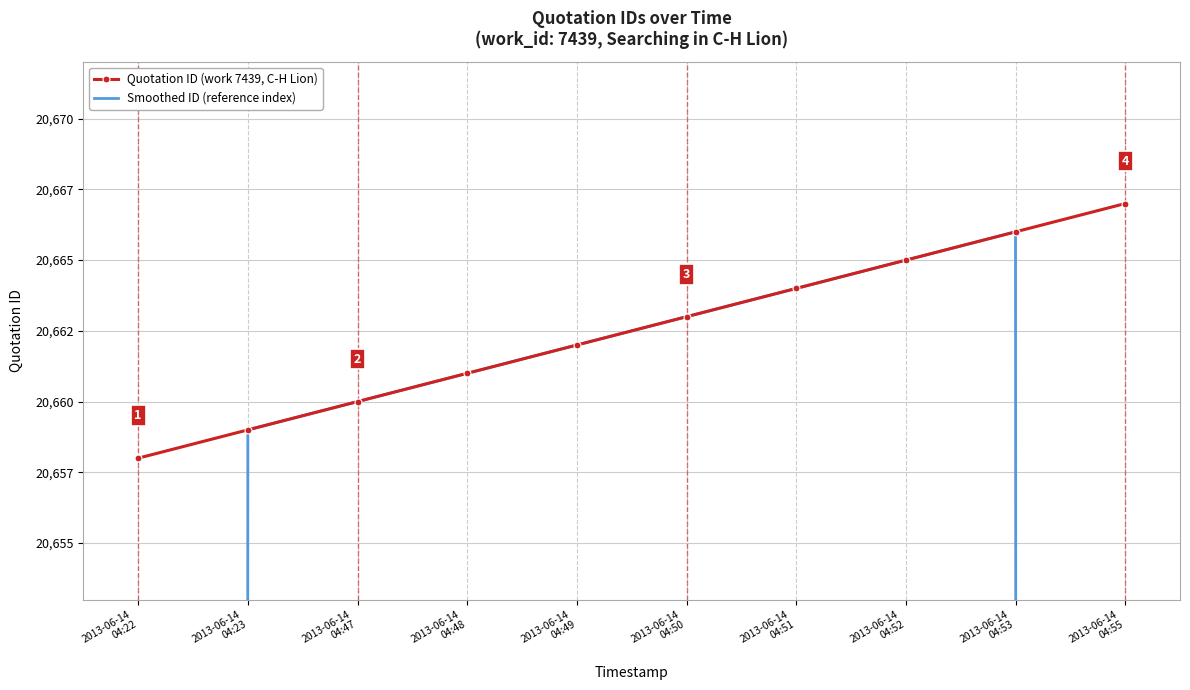

True or false: Smoothed ID (reference index) has a value of 9024.2 at 2013-06-14
04:48.

False